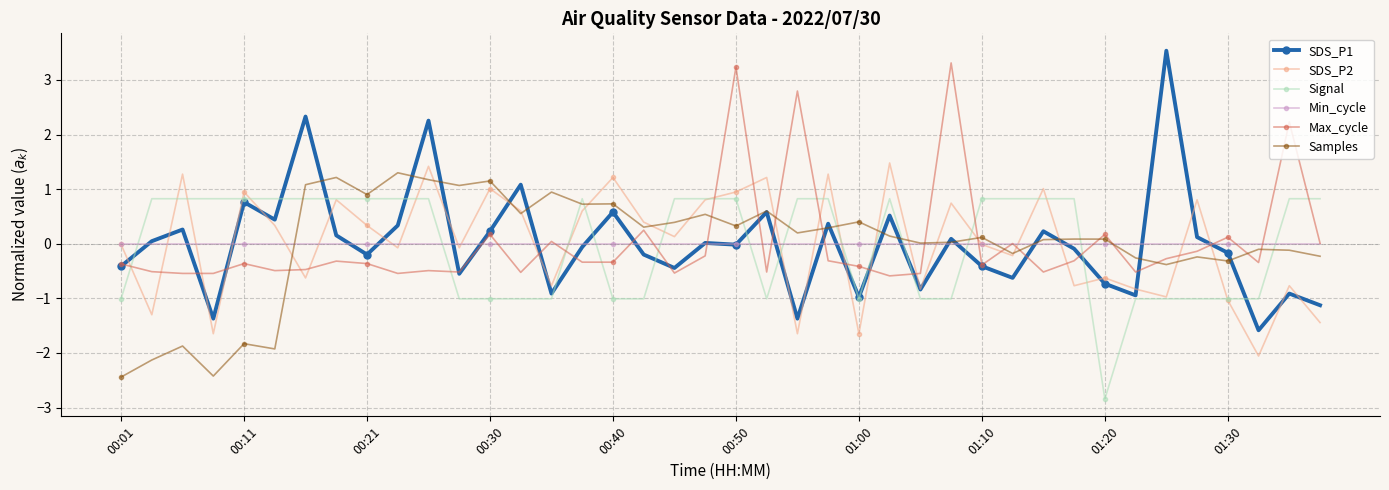

How many times do Signal and Min_cycle cross each other?

13